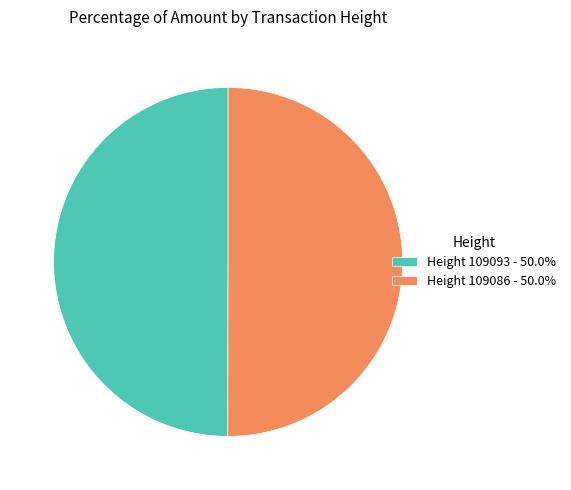

True or false: Height 109093 accounts for 38% of the total.

False